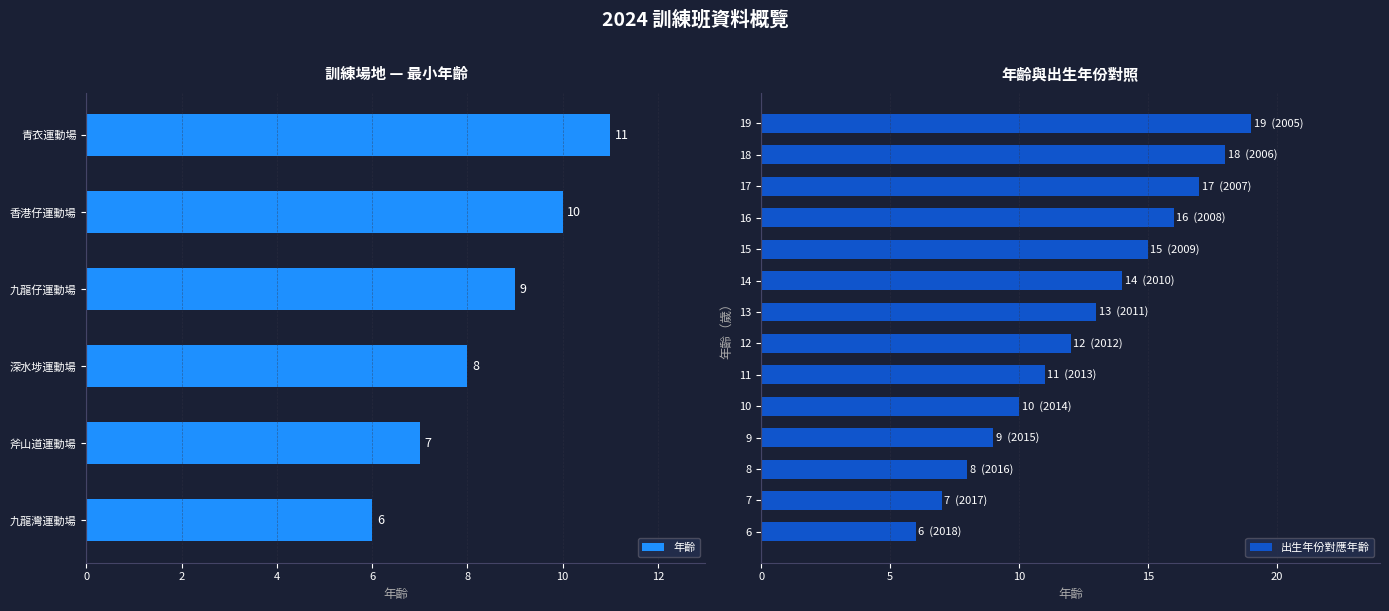

Rank the categories by 出生年份對應年齡 value from highest to lowest.

19, 18, 17, 16, 15, 14, 13, 12, 11, 10, 9, 8, 7, 6